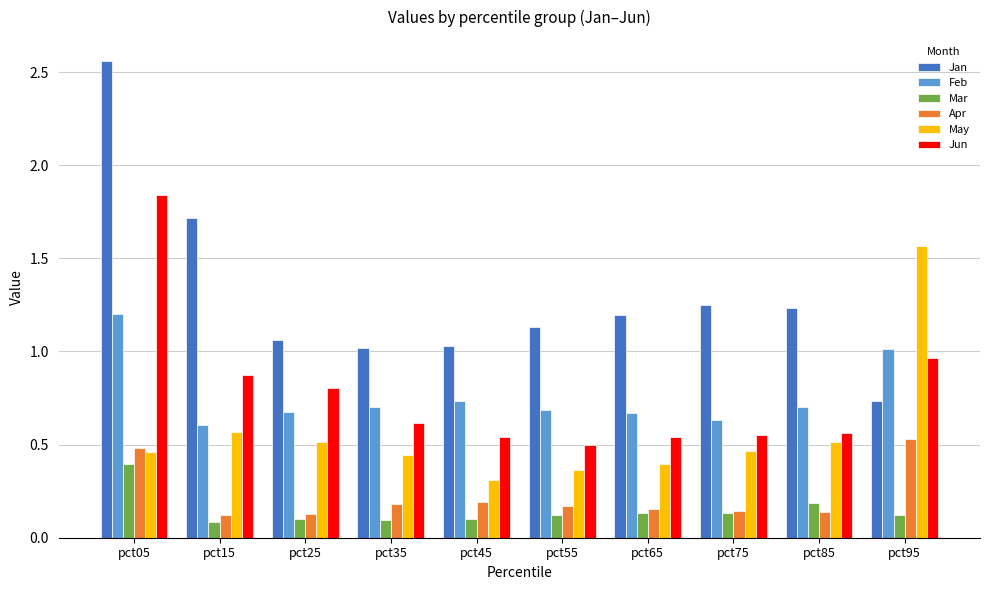

The value of May at pct95 is 2.1. True or false?

False